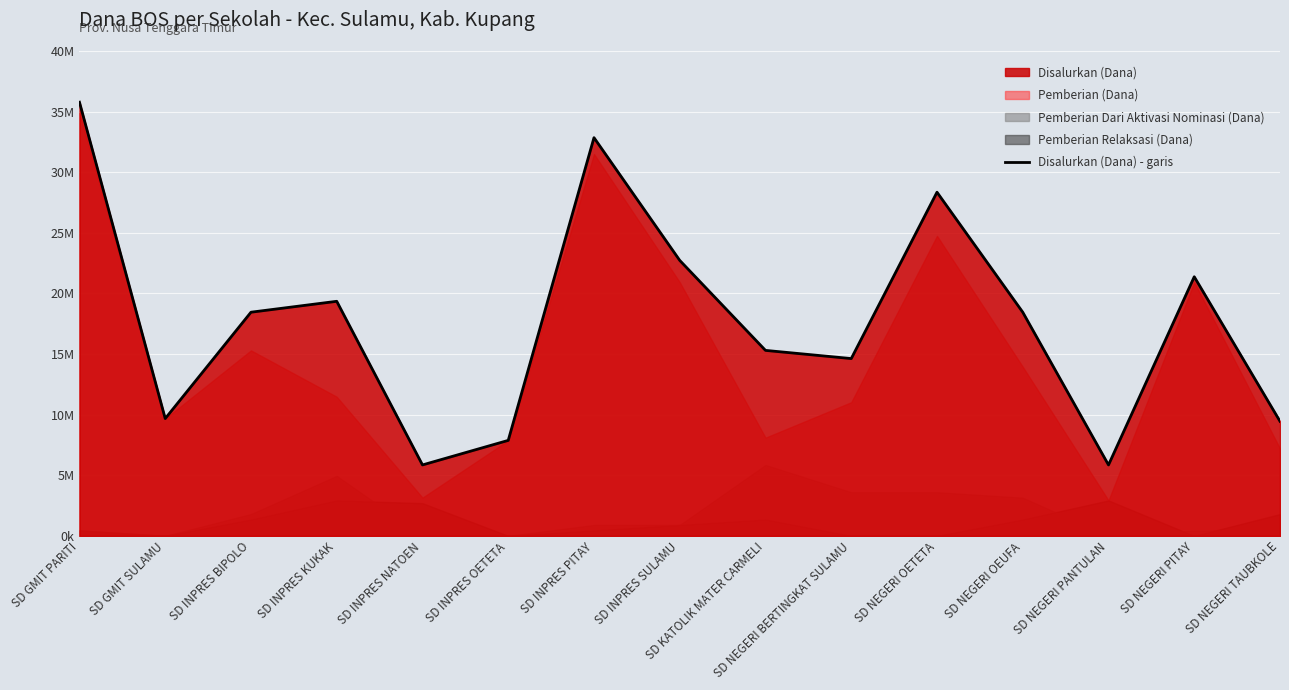

What is the value of the 6th point from the left?

7875000